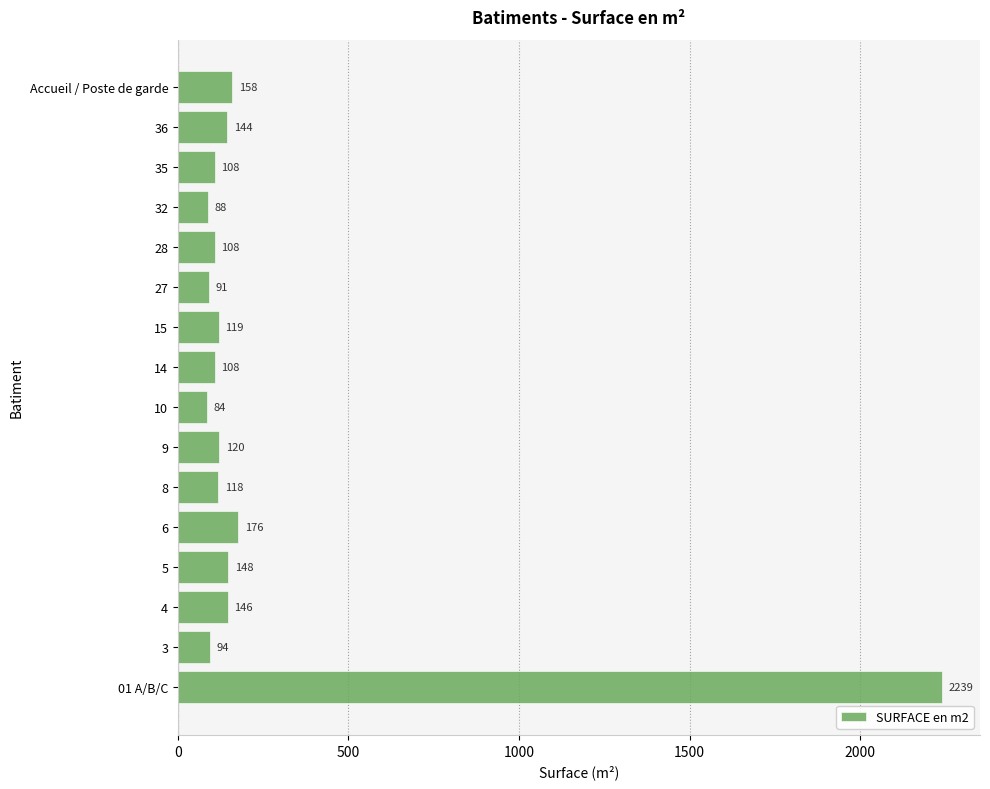

Does the chart contain any negative values?

No